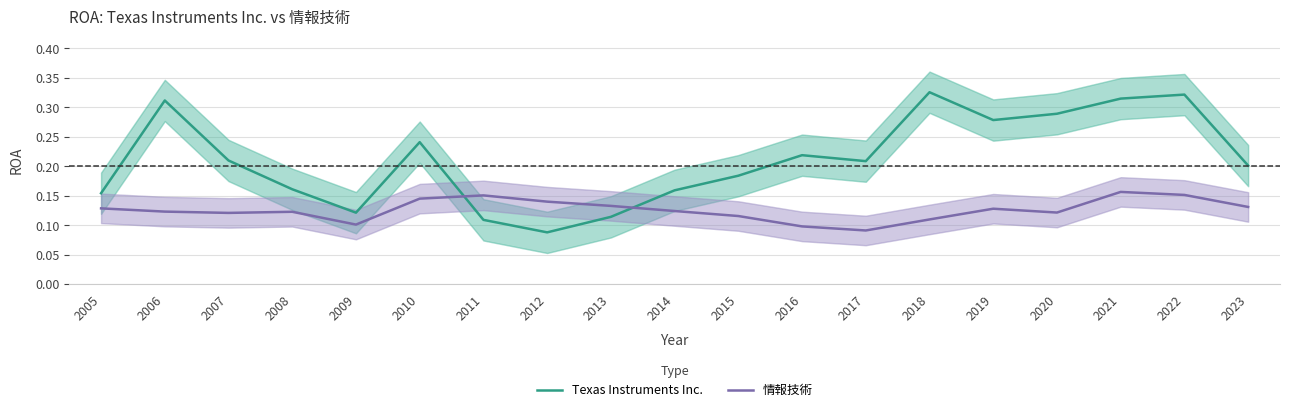

What is the total value across all series at 2011?

0.3